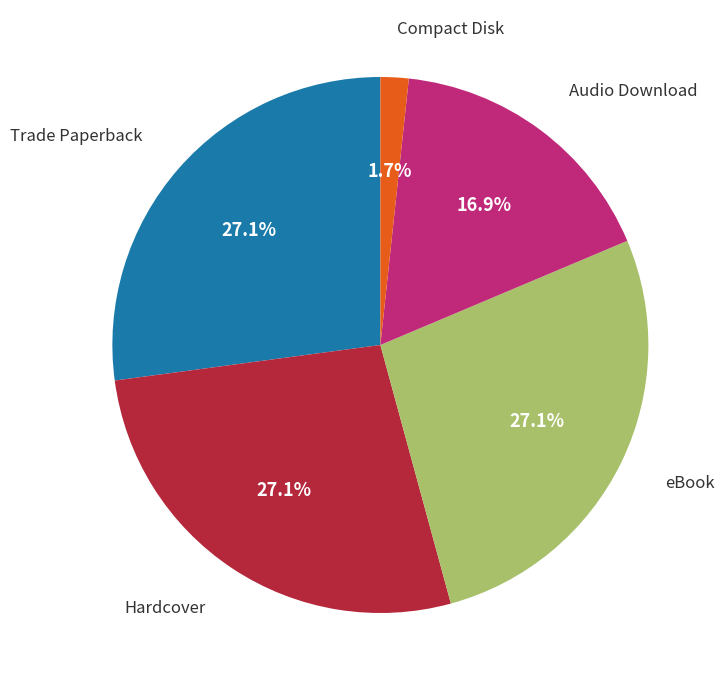

Is there any slice that represents more than half of the pie?

No